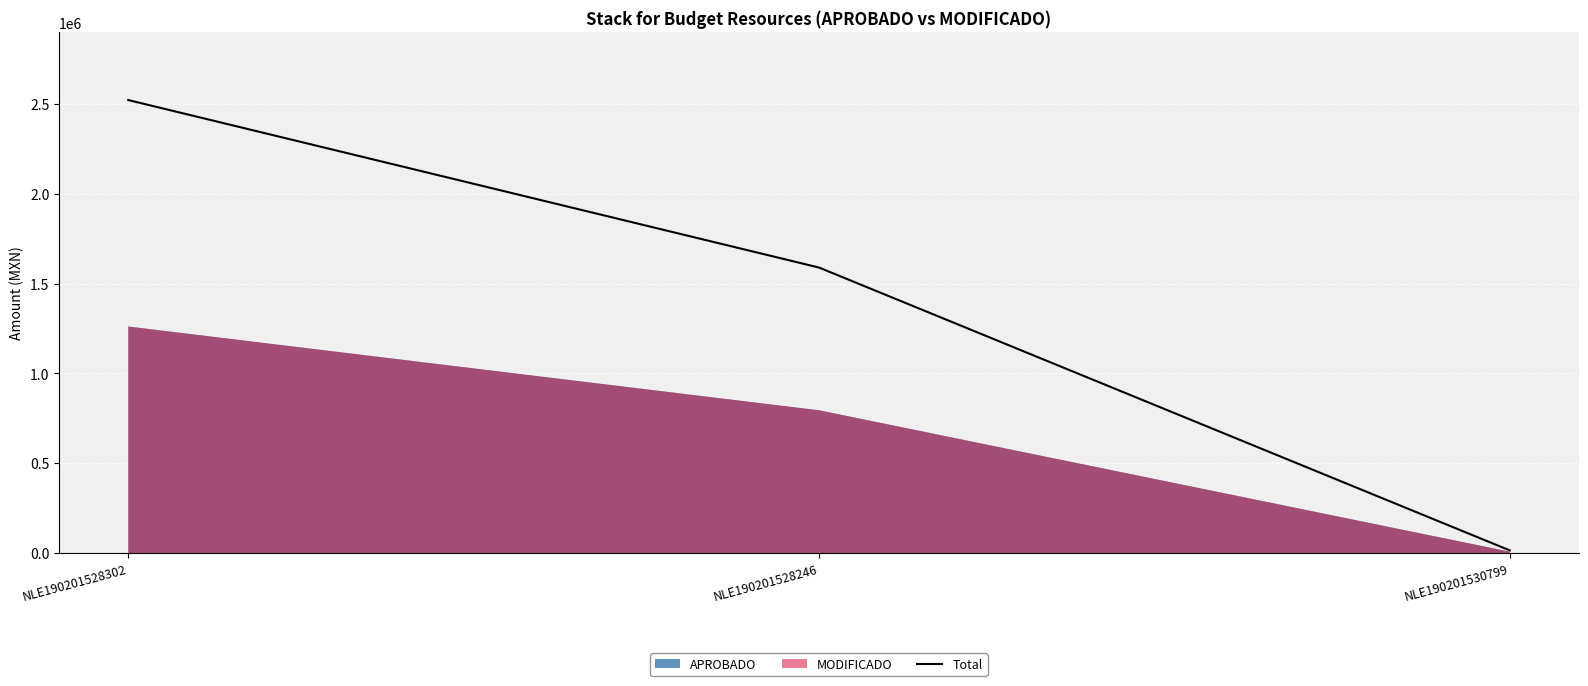

At which label is Total closest to 1268099?

NLE190201528246